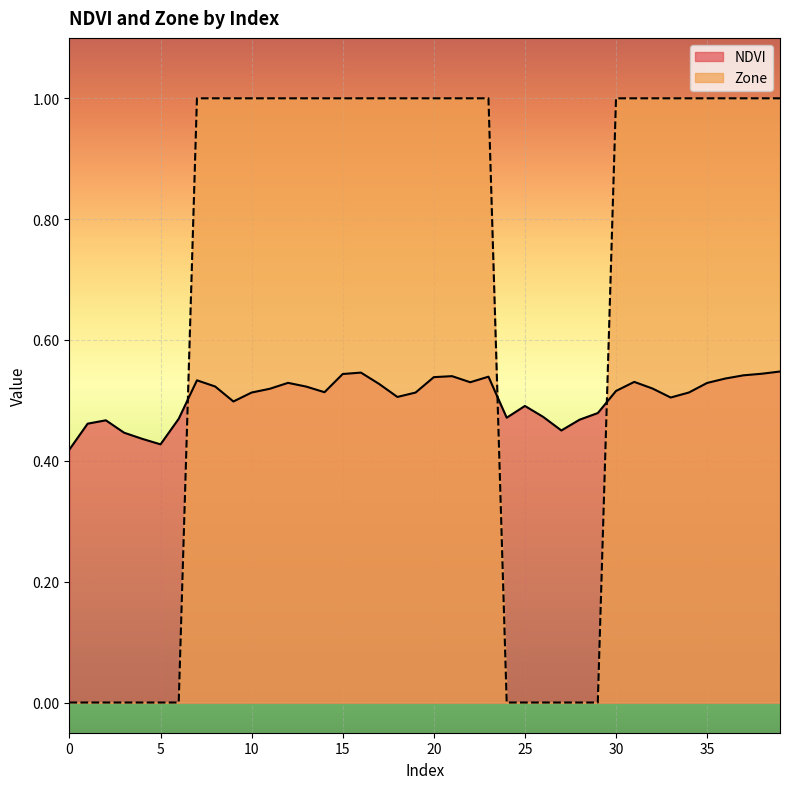

What is the sum of the Zone values at 37 and 12?

2.0